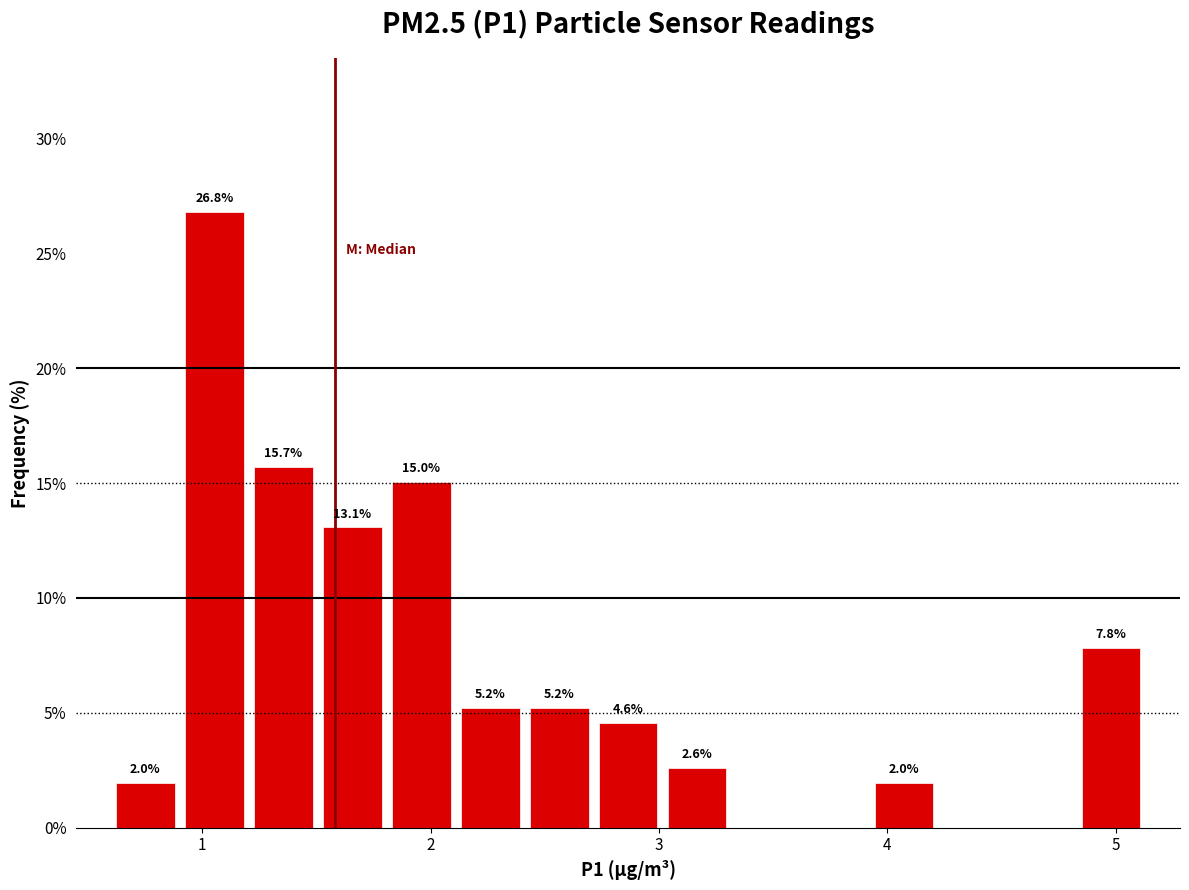

Read against the x-axis, roughly where is the centre of the tallest bar?

1.1